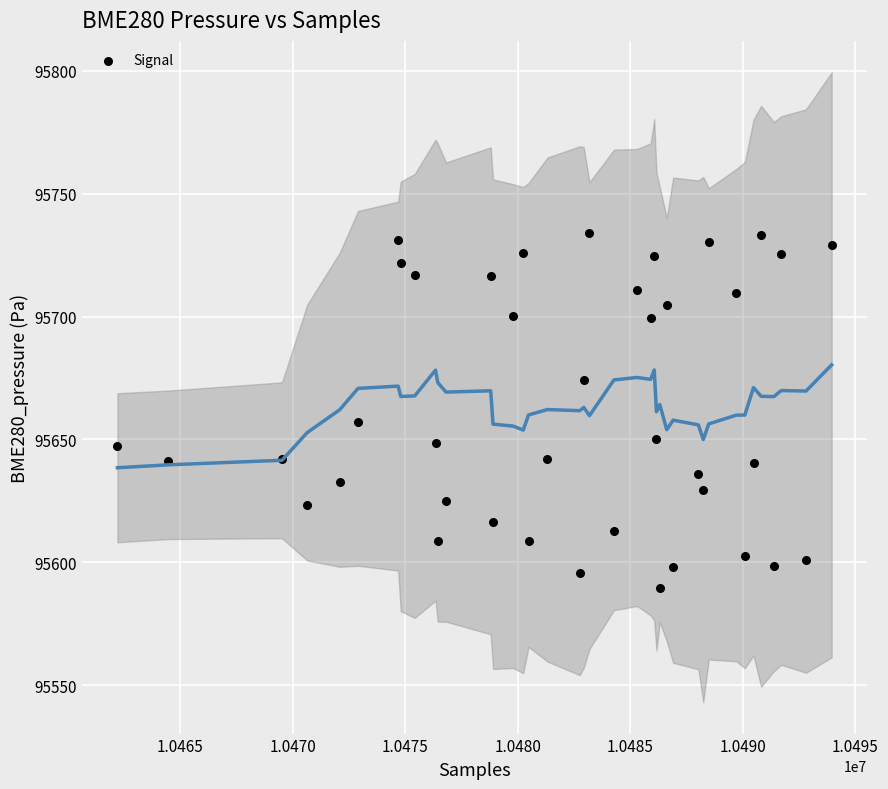

What Y value in the scatter plot is closest to 95661?

95656.9